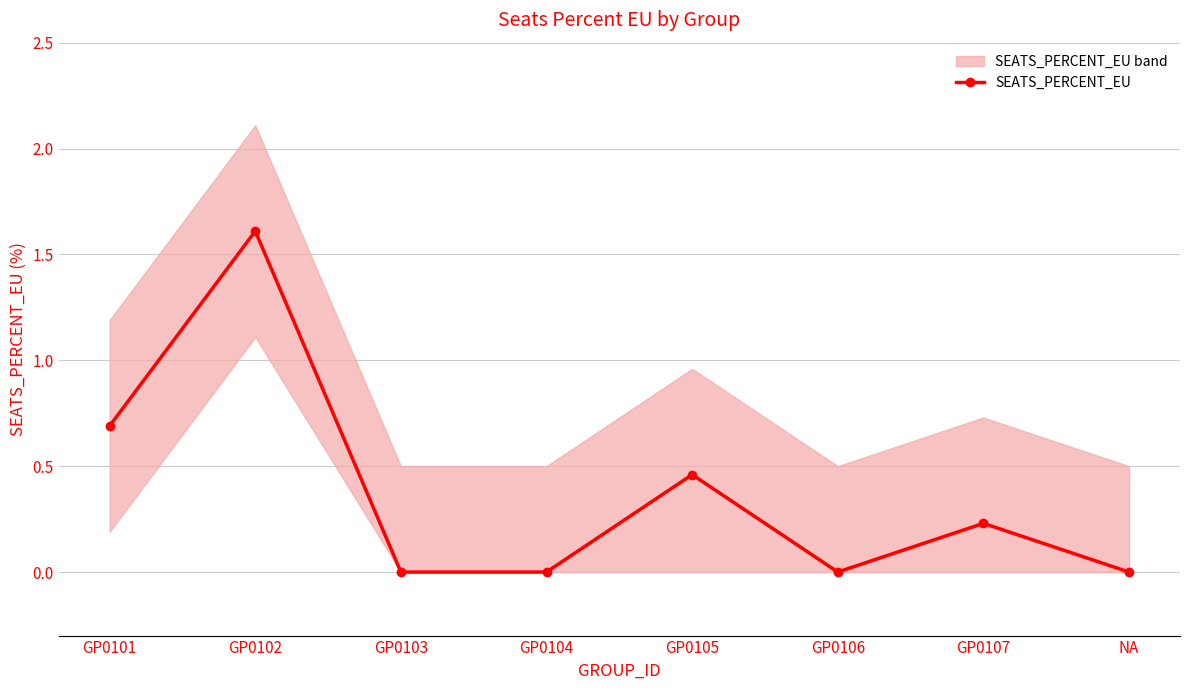

What is the label of the 8th point from the left?

NA